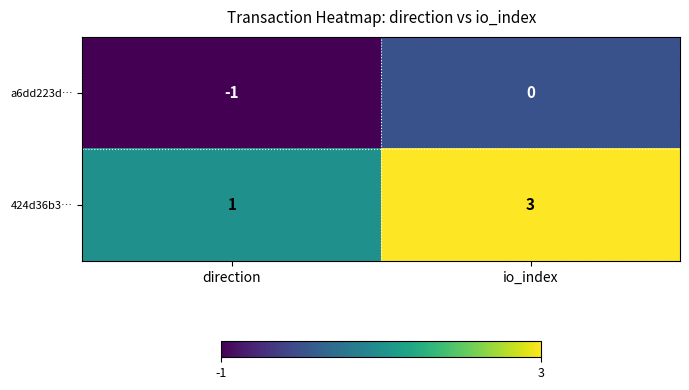

True or false: a6dd223d… has a value of 0 at direction.

False